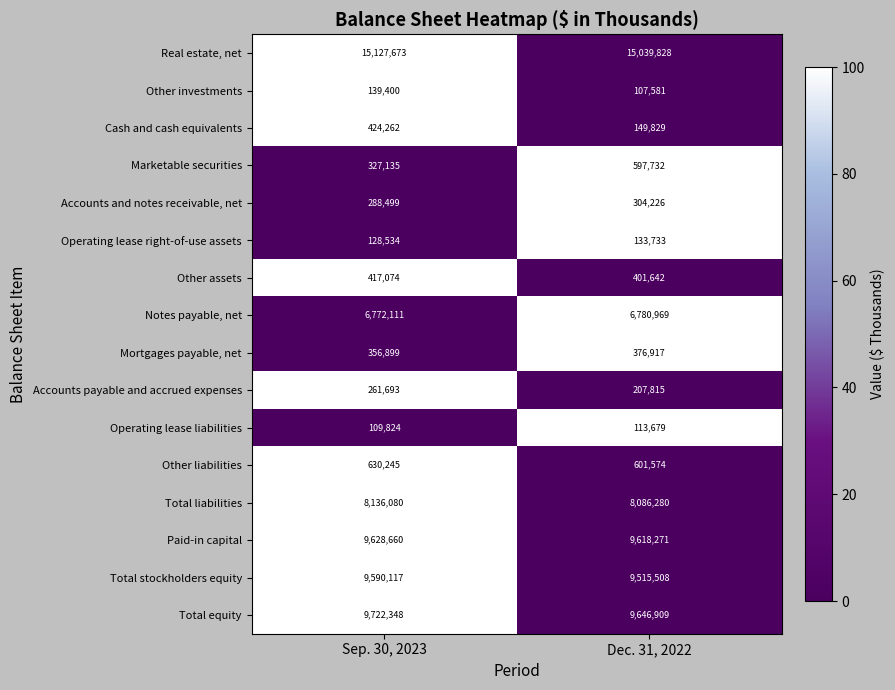

What is the maximum value shown in the chart?

15127673